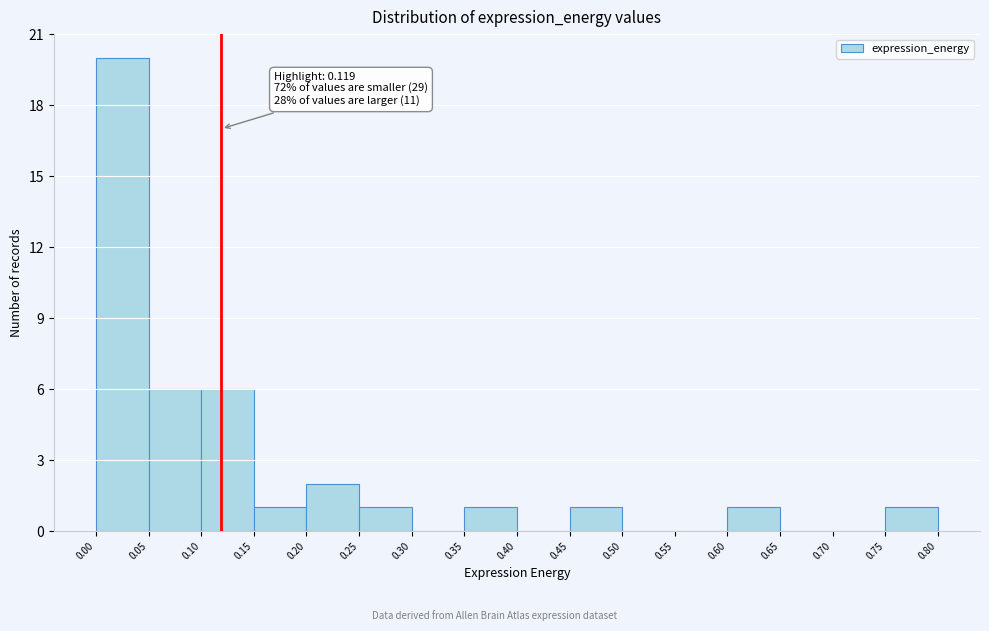

Over which range of the x-axis is the bar tallest?

0.00 to 0.05